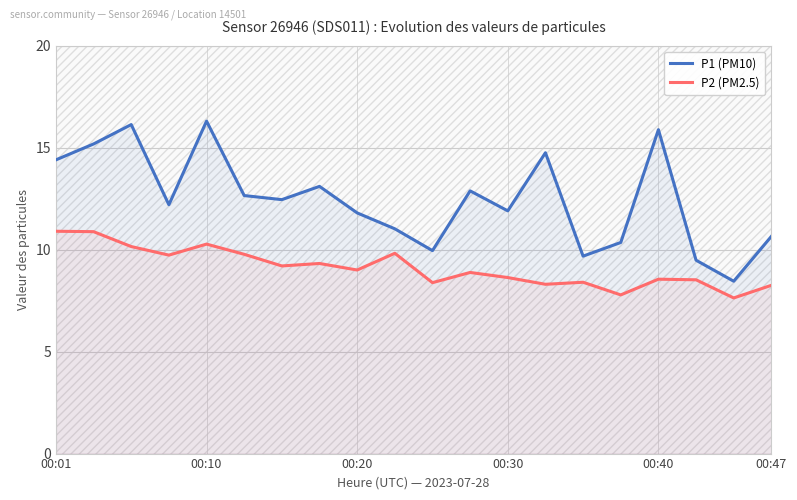

True or false: P1 (PM10) and P2 (PM2.5) cross at least once.

False